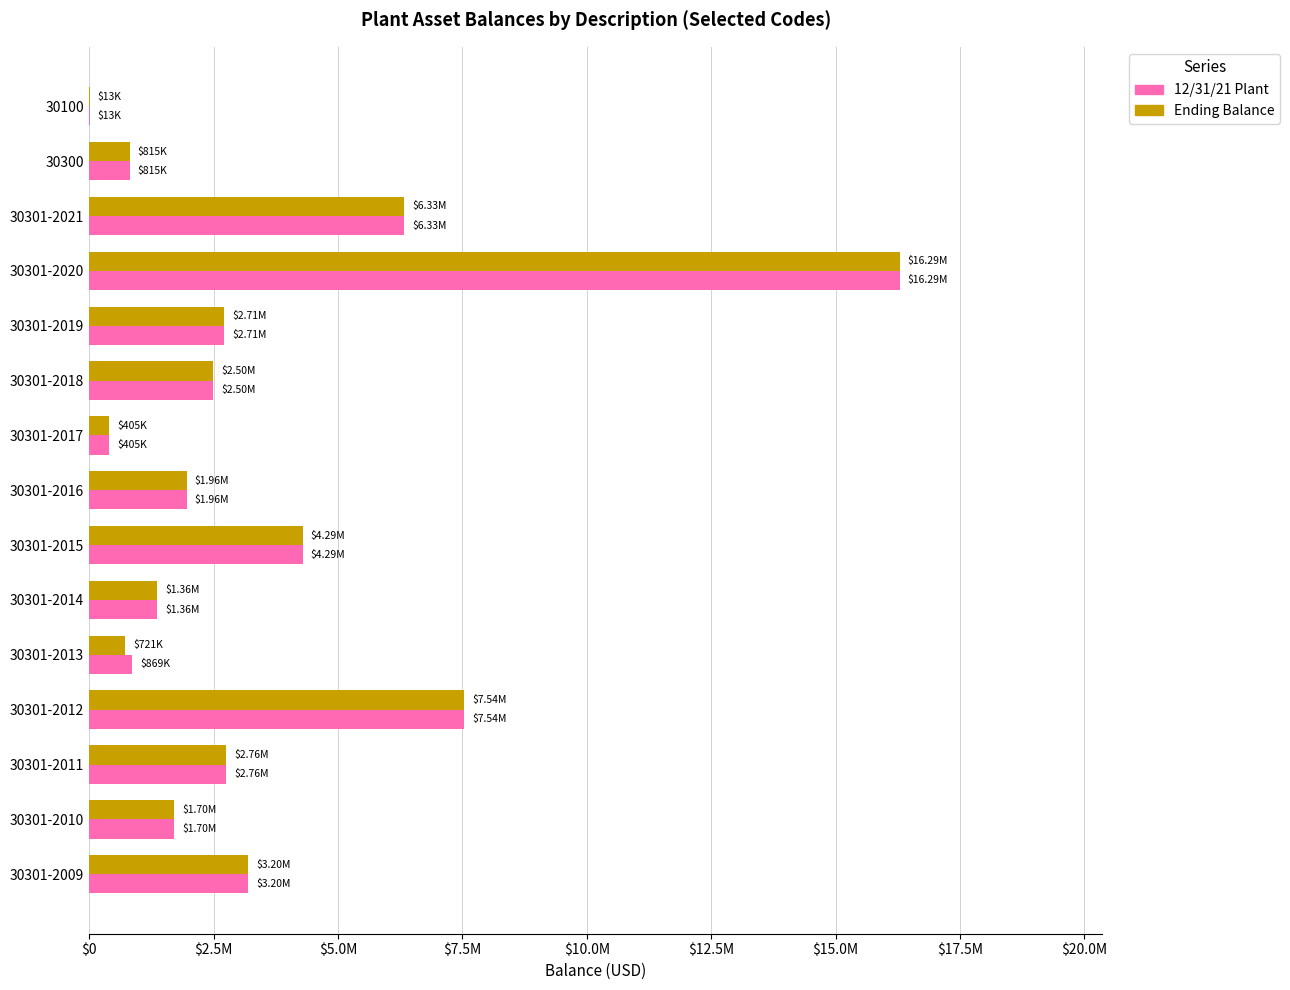

What are all the series names shown in the legend?

12/31/21 Plant, Ending Balance